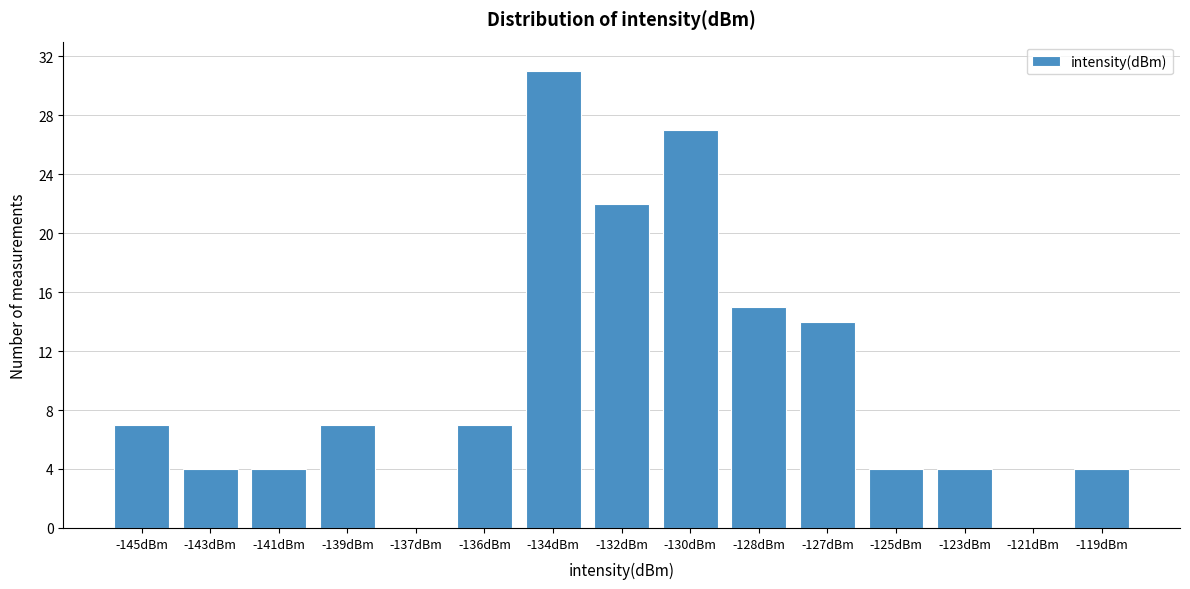

Reading right to left, list all the values displayed in this chart.

-119dBm=4	-121dBm=0	-123dBm=4	-125dBm=4	-127dBm=14	-128dBm=15	-130dBm=27	-132dBm=22	-134dBm=31	-136dBm=7	-137dBm=0	-139dBm=7	-141dBm=4	-143dBm=4	-145dBm=7